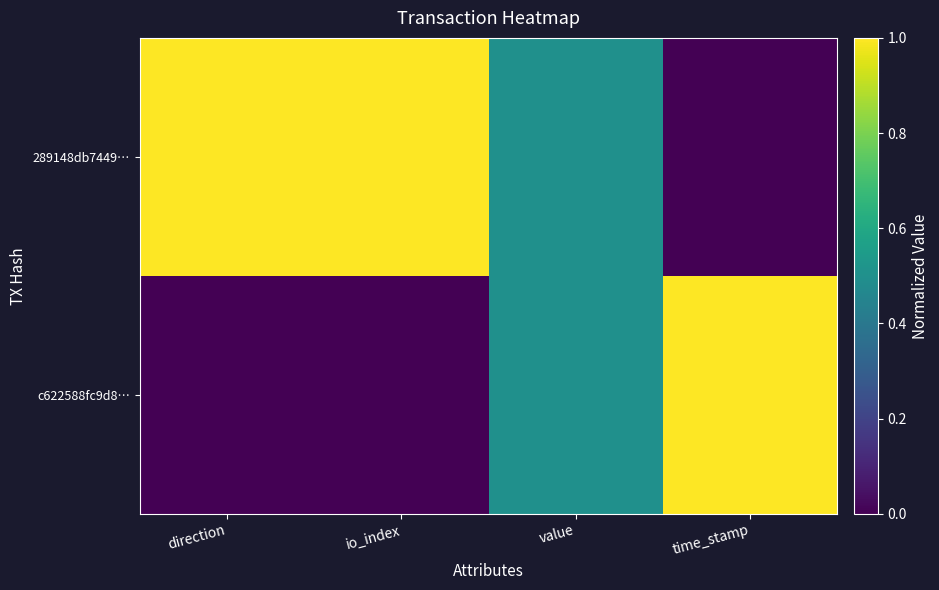

Reading left to right, what are all the values shown in this chart?

c622588fc9d8…: direction=0.0	io_index=0.0	value=0.5	time_stamp=1.0
289148db7449…: direction=1.0	io_index=1.0	value=0.5	time_stamp=0.0